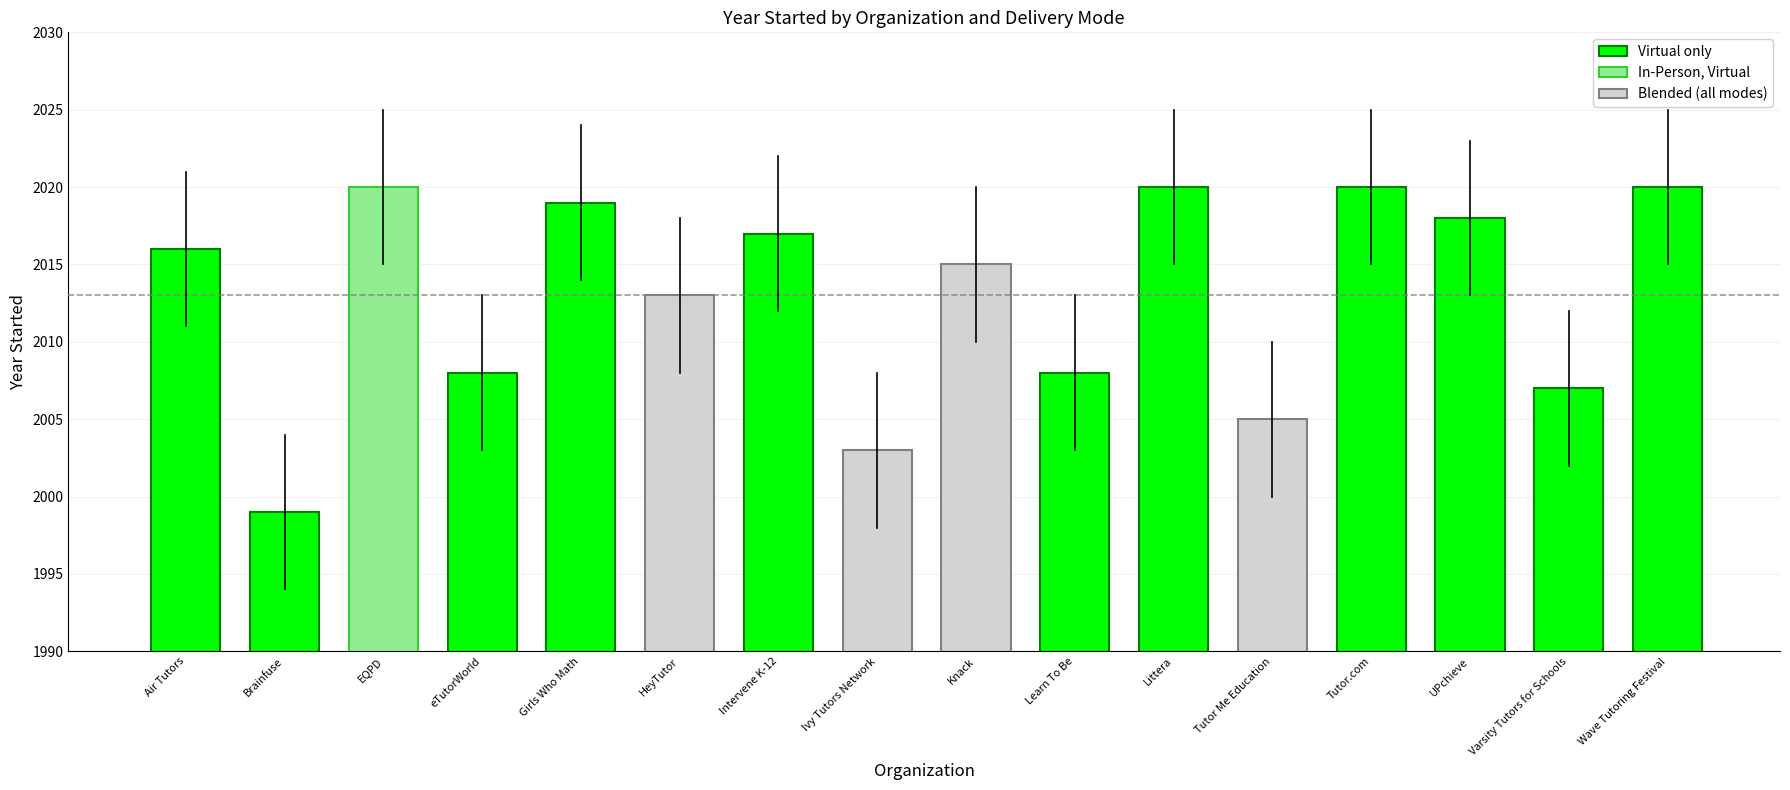

What is the difference between the maximum and minimum values?

21